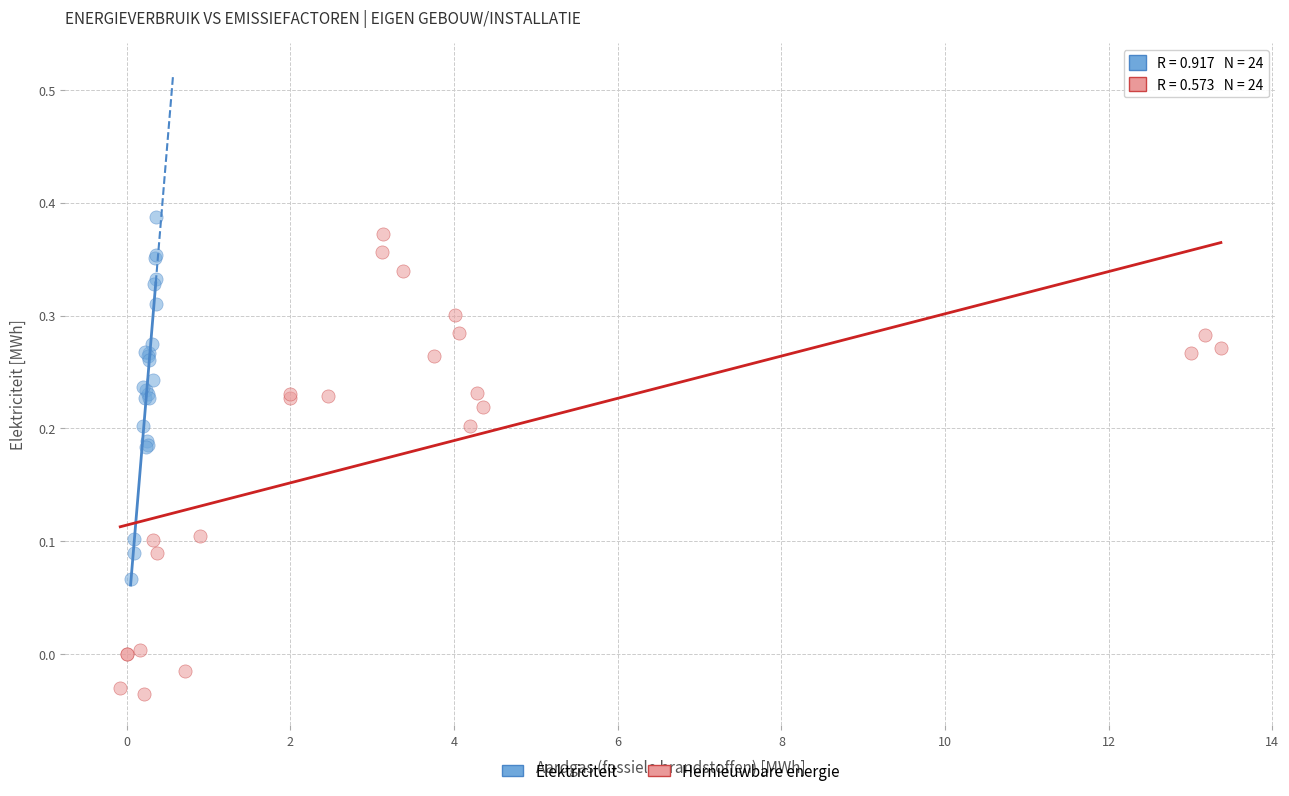

Which series contains the lowest Y value?

Hernieuwbare energie